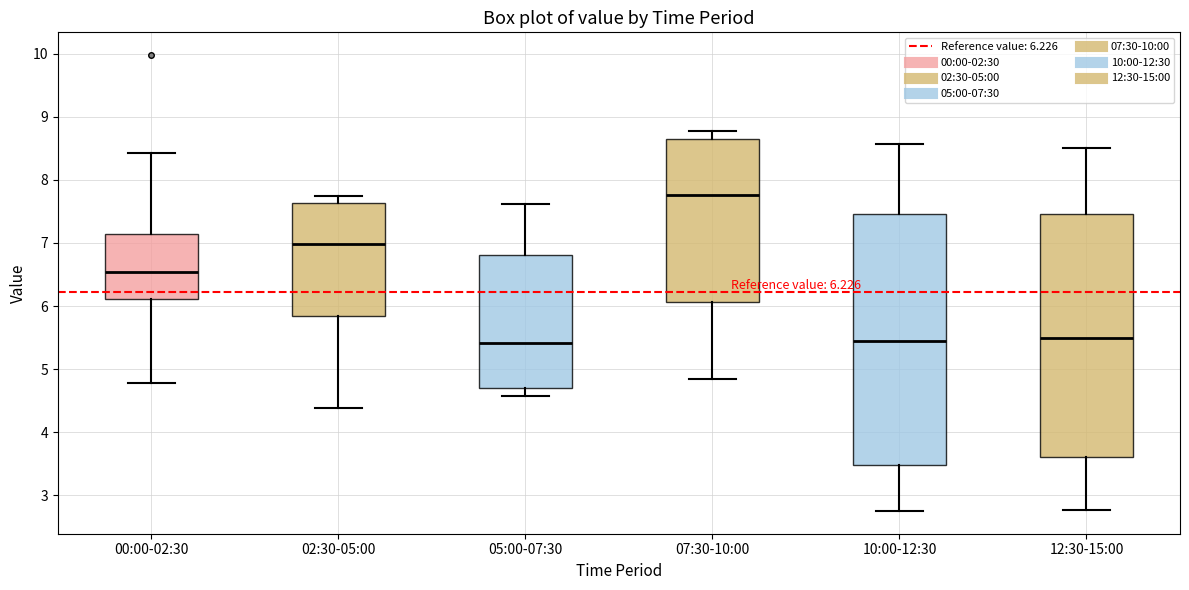

Which box is the tallest, from its lower edge to its upper edge?

10:00-12:30